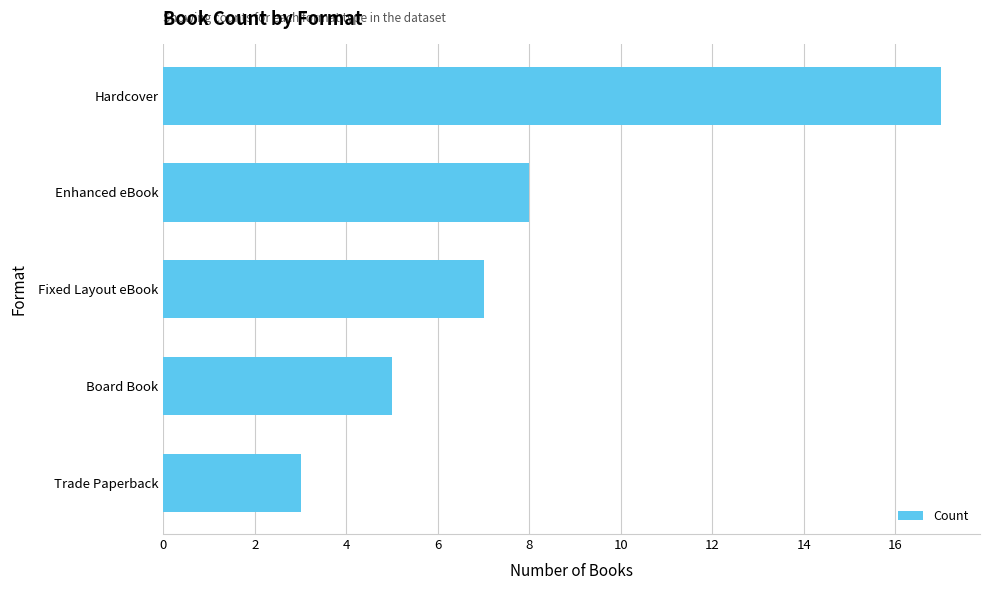

What is the smallest value displayed?

3